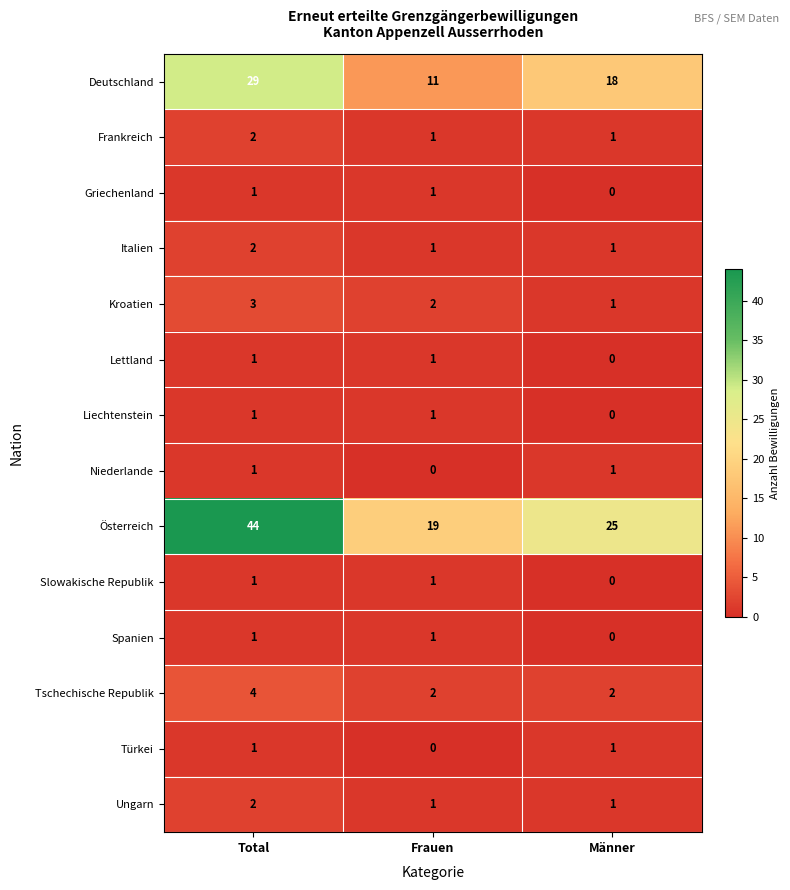

What is the maximum value shown in the chart?

44